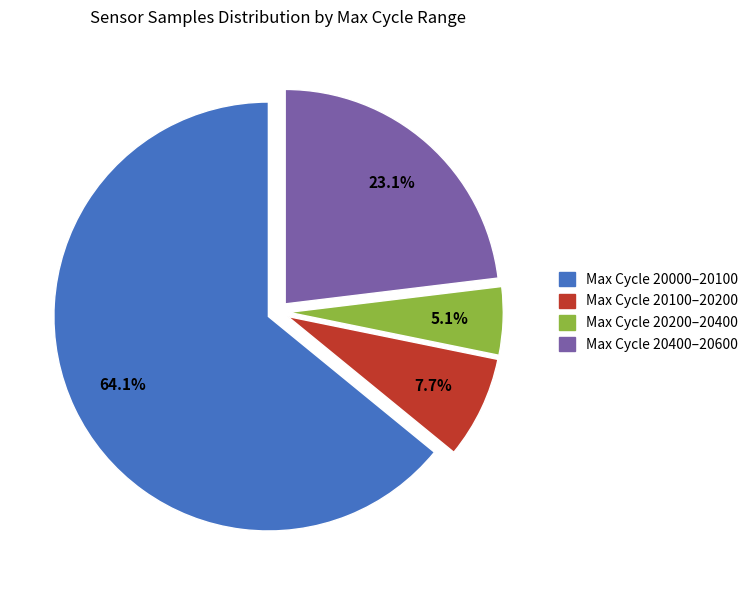

What is the total percentage of Max Cycle 20400–20600 and Max Cycle 20000–20100?

87.2%